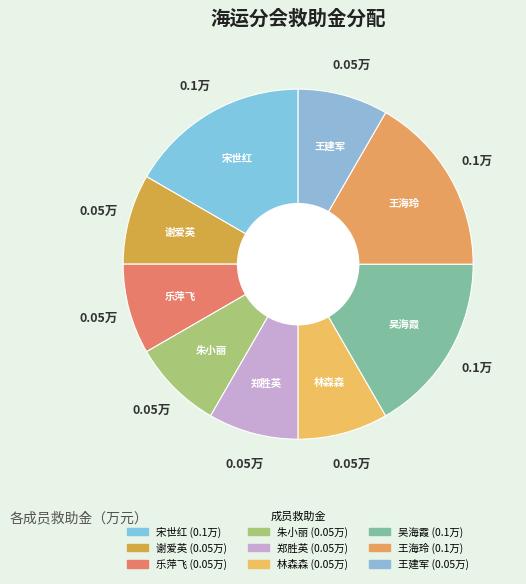

How many segments does this pie chart have?

9